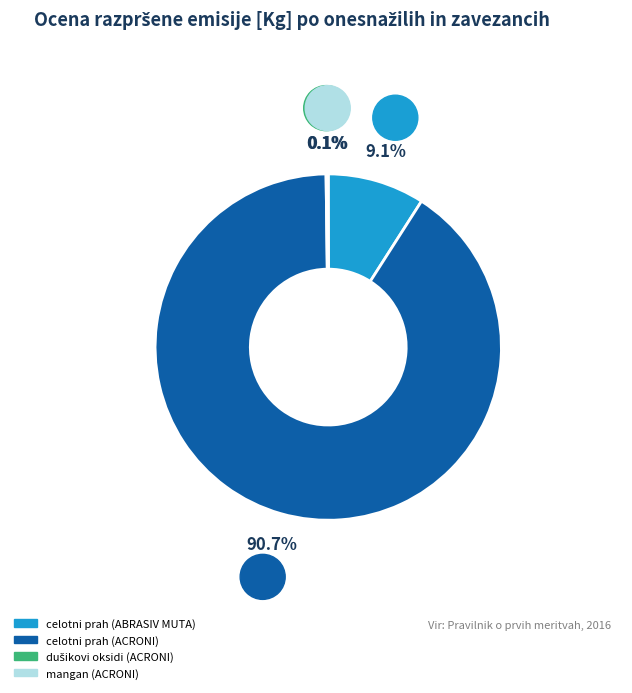

Is there any slice that represents more than half of the pie?

Yes